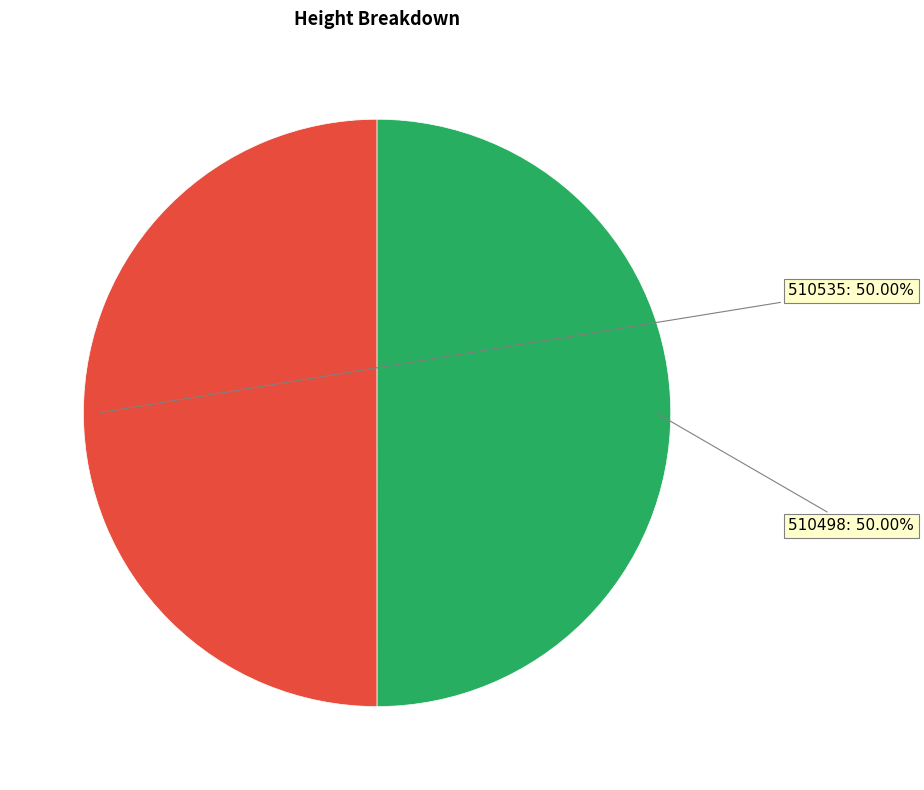

What is the total percentage of 510498 and 510535?

100.0%